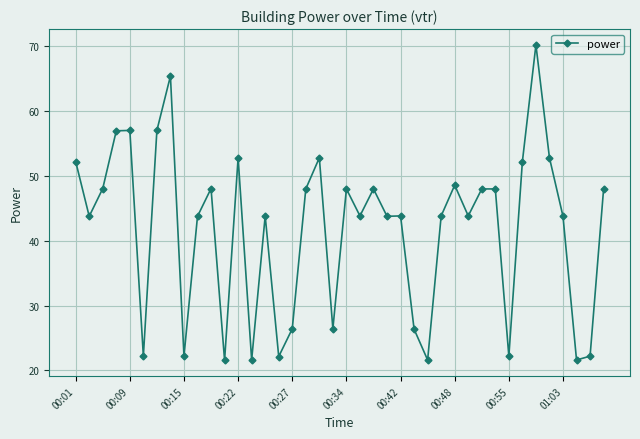

What is the average value?

41.8